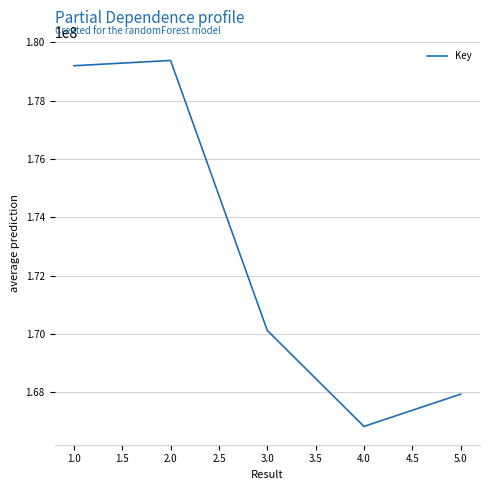

What is the sum of all values?

863459915